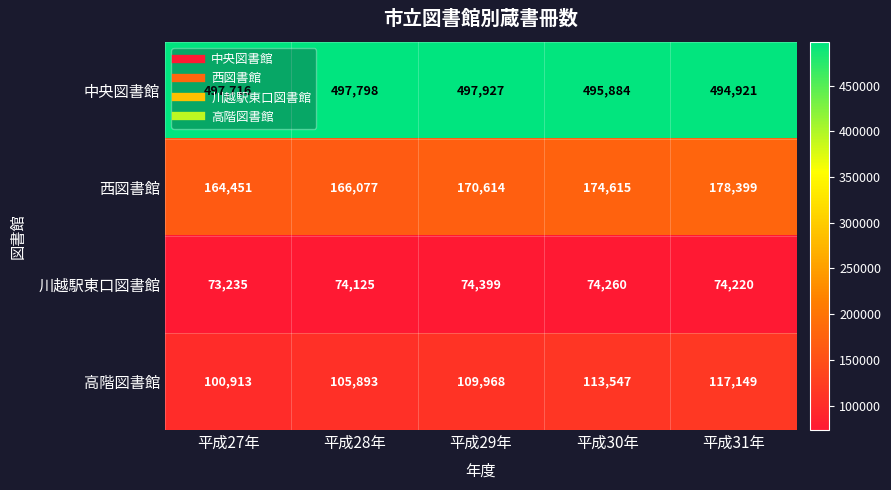

Is it true that 高階図書館 equals 117149 at 平成31年?

True